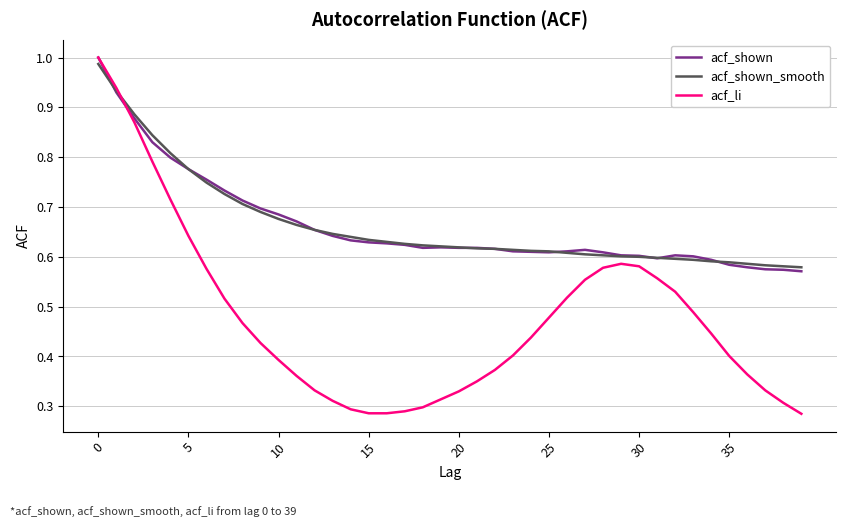

Does the chart have visible grid lines?

Yes